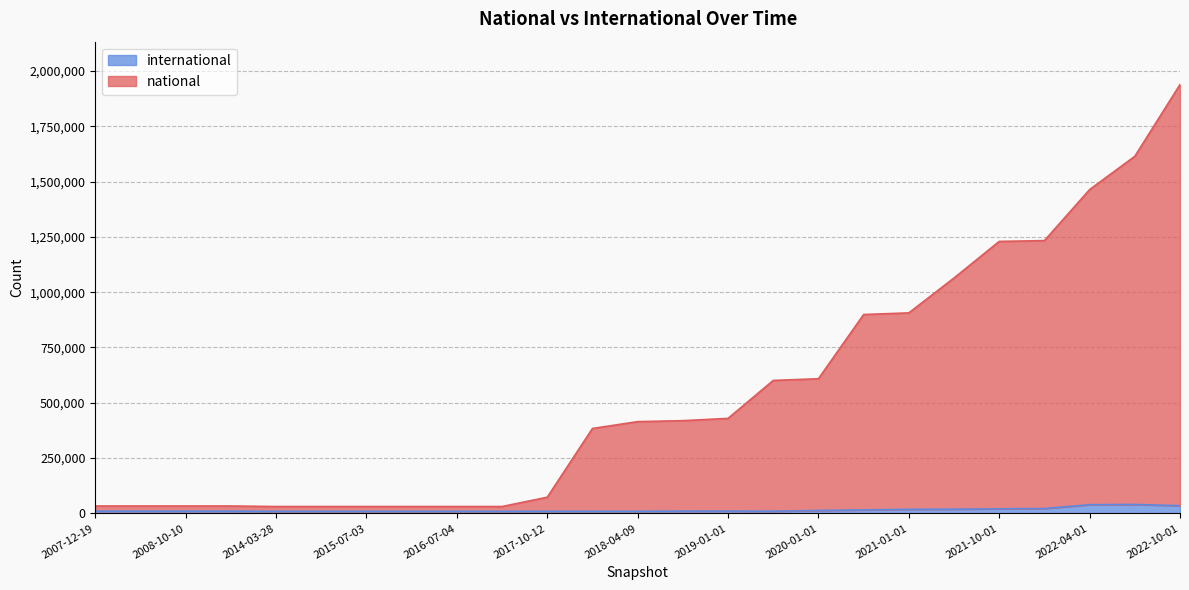

What value does the national series have at 2018-09-28, to the nearest 100?

419300